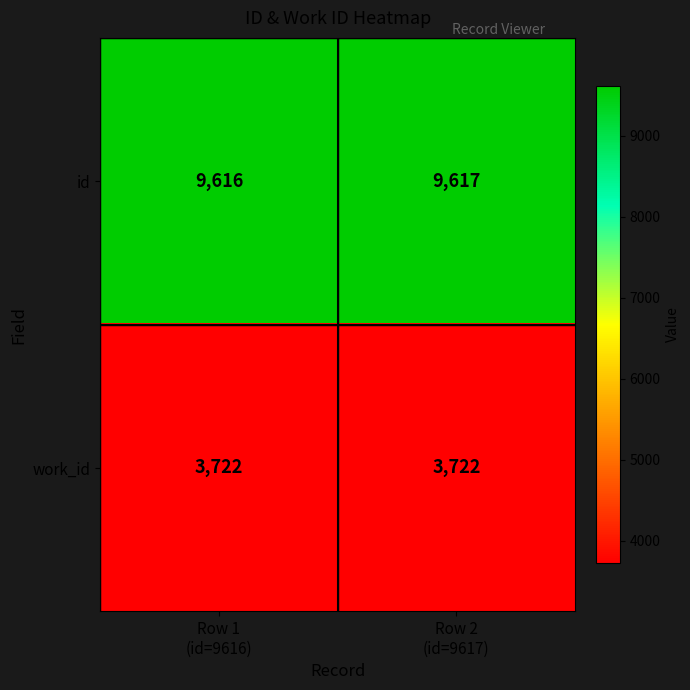

What is the total value across all series at Row 2
(id=9617)?

13339